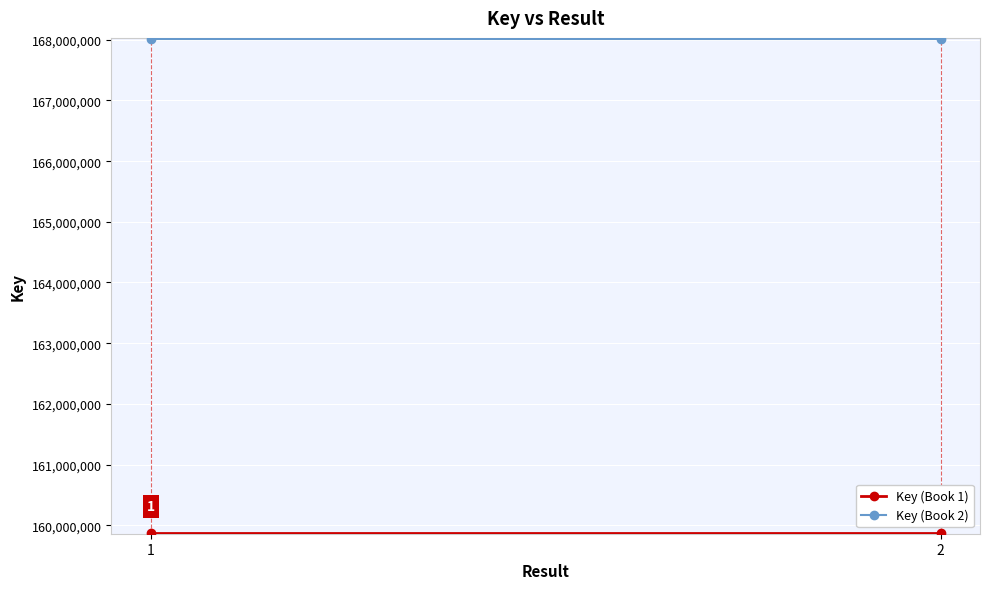

What is the lowest value of the Key (Book 1) series?

159875125